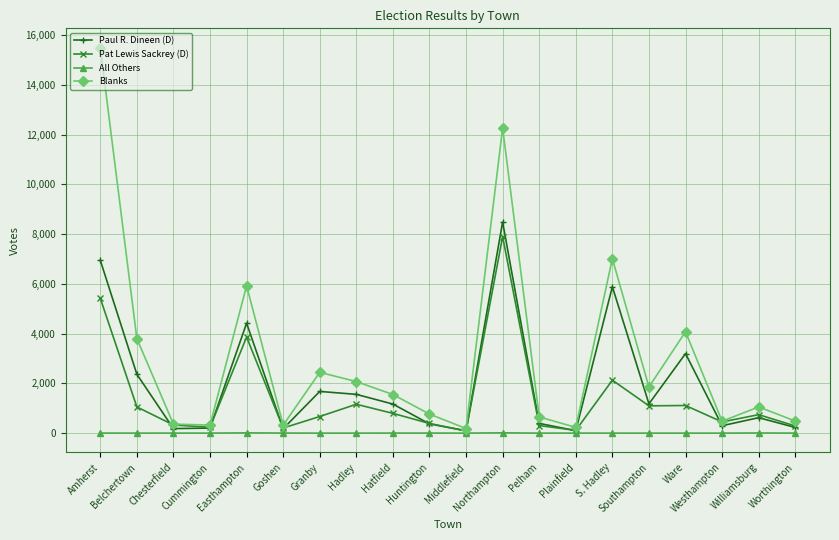

Which series changed the most between Amherst and Westhampton?

Blanks